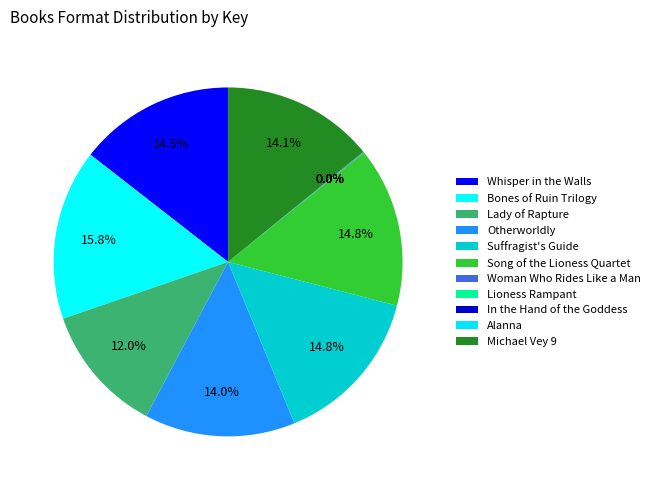

Which category has the smallest portion of the pie?

Alanna